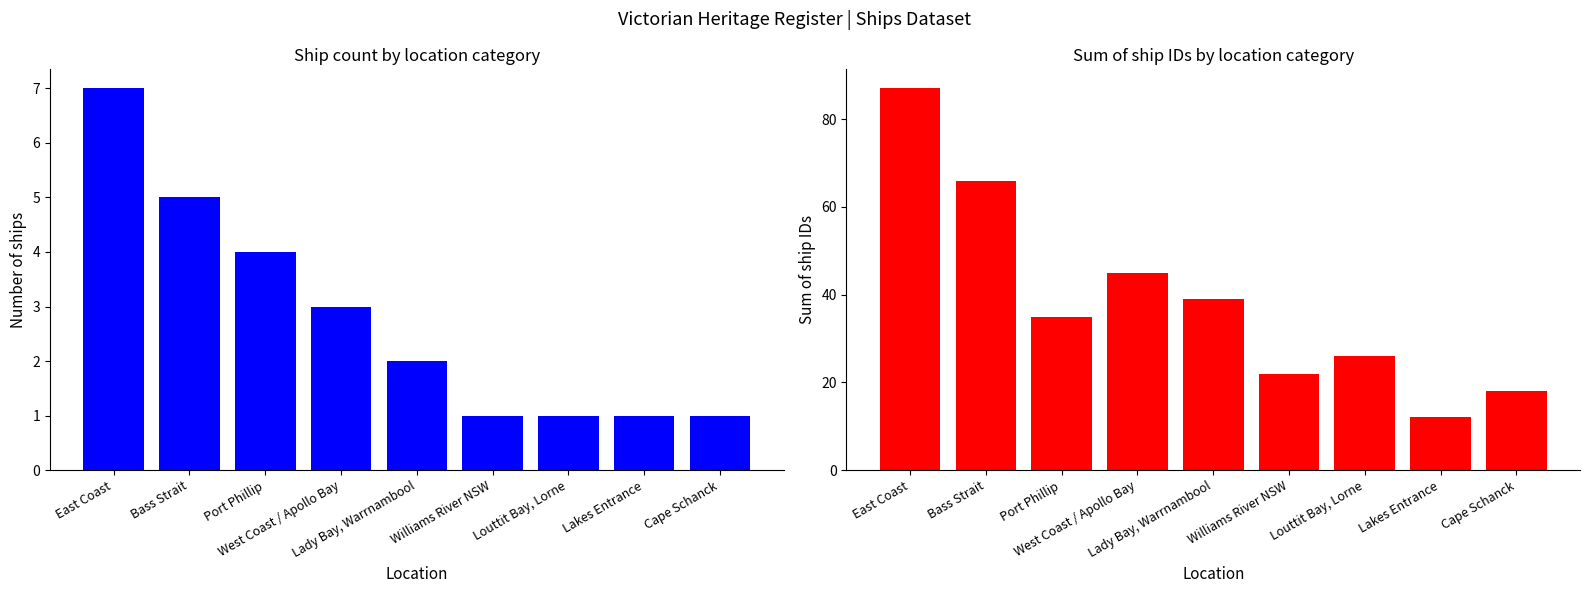

Which series has the largest range (max minus min)?

Sum of IDs